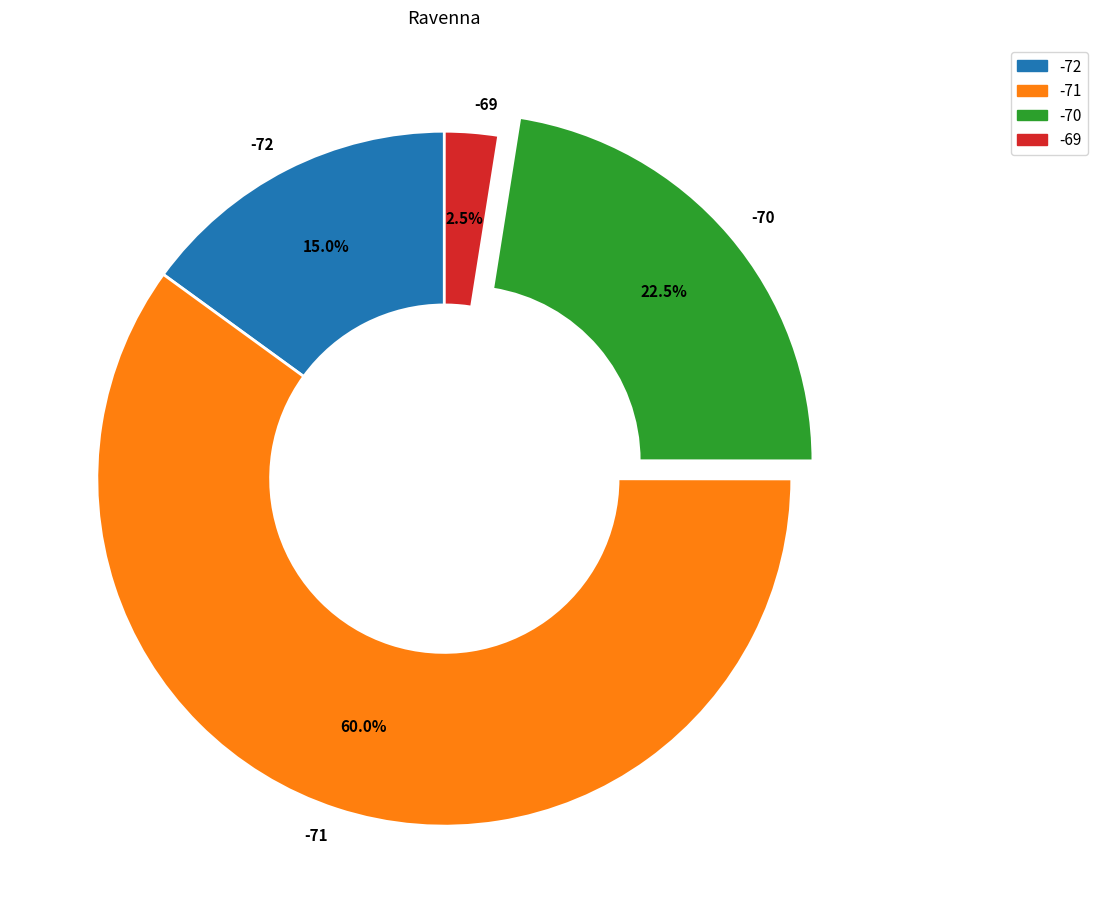

Rank the categories by value from lowest to highest.

-69, -72, -70, -71